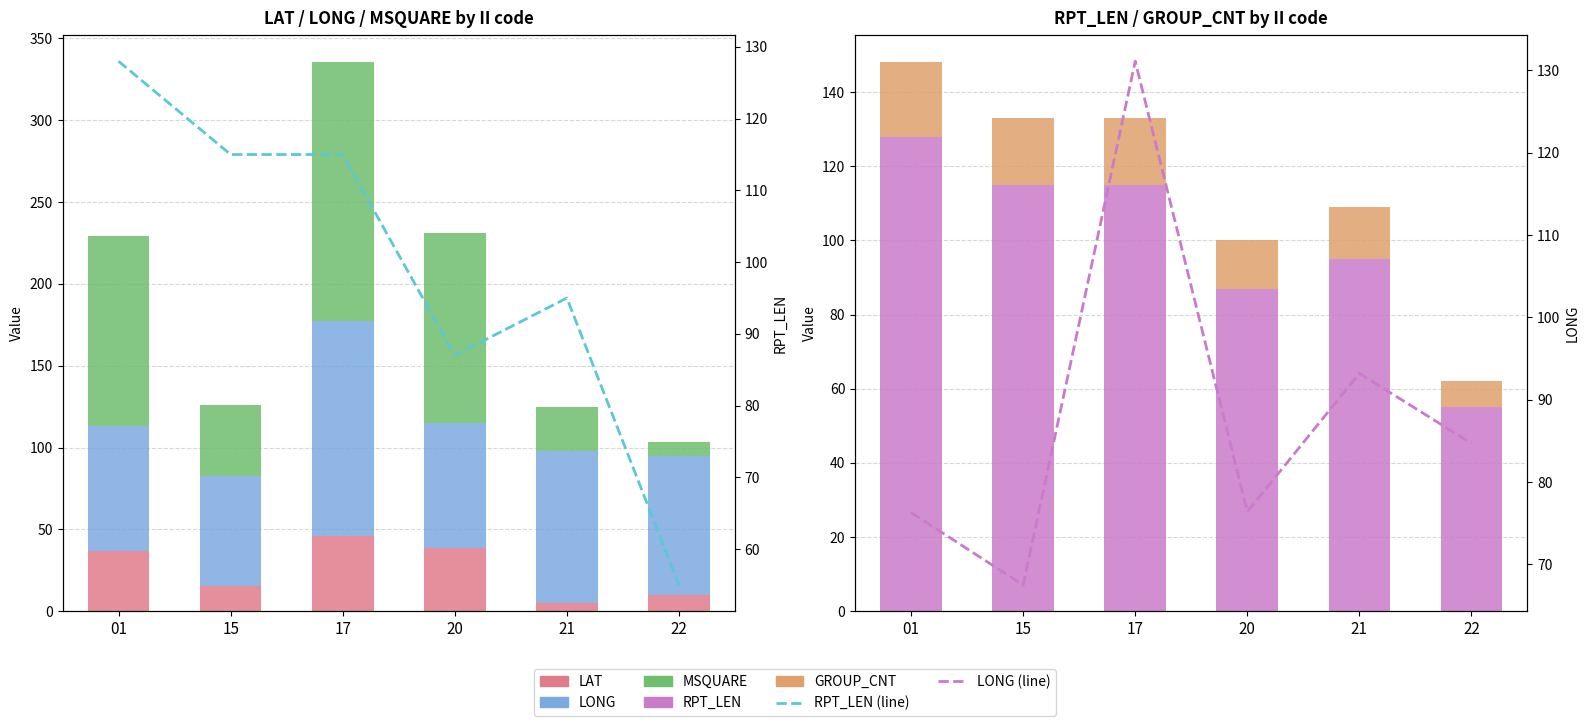

How many bars are there in total?

30